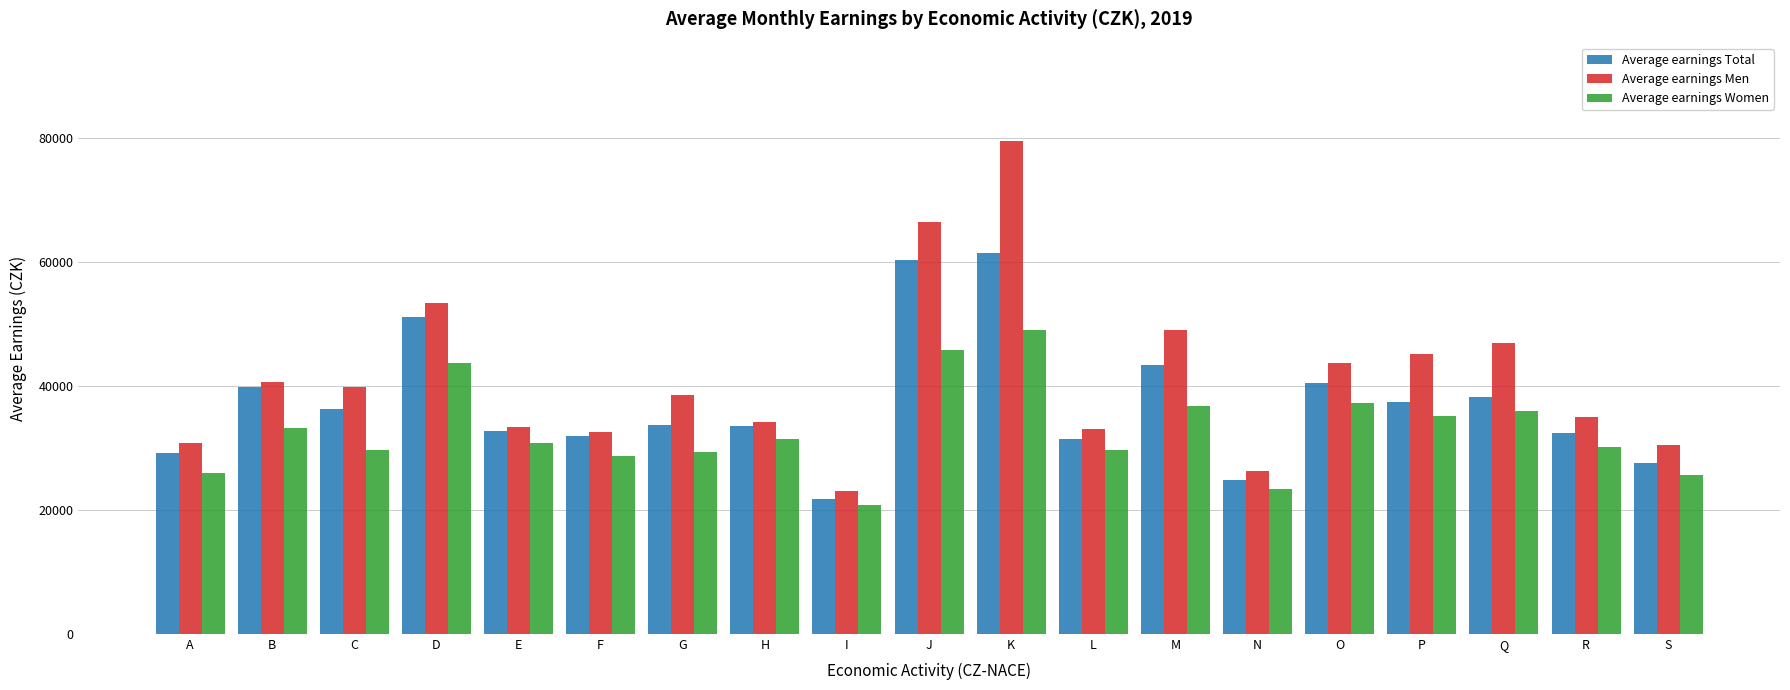

Read the Average earnings Total value at Q, to the nearest 10.

38160